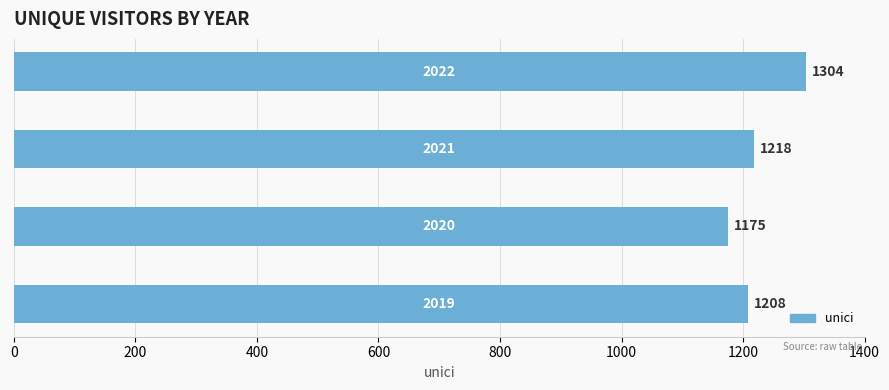

What is the sum of all values?

4905